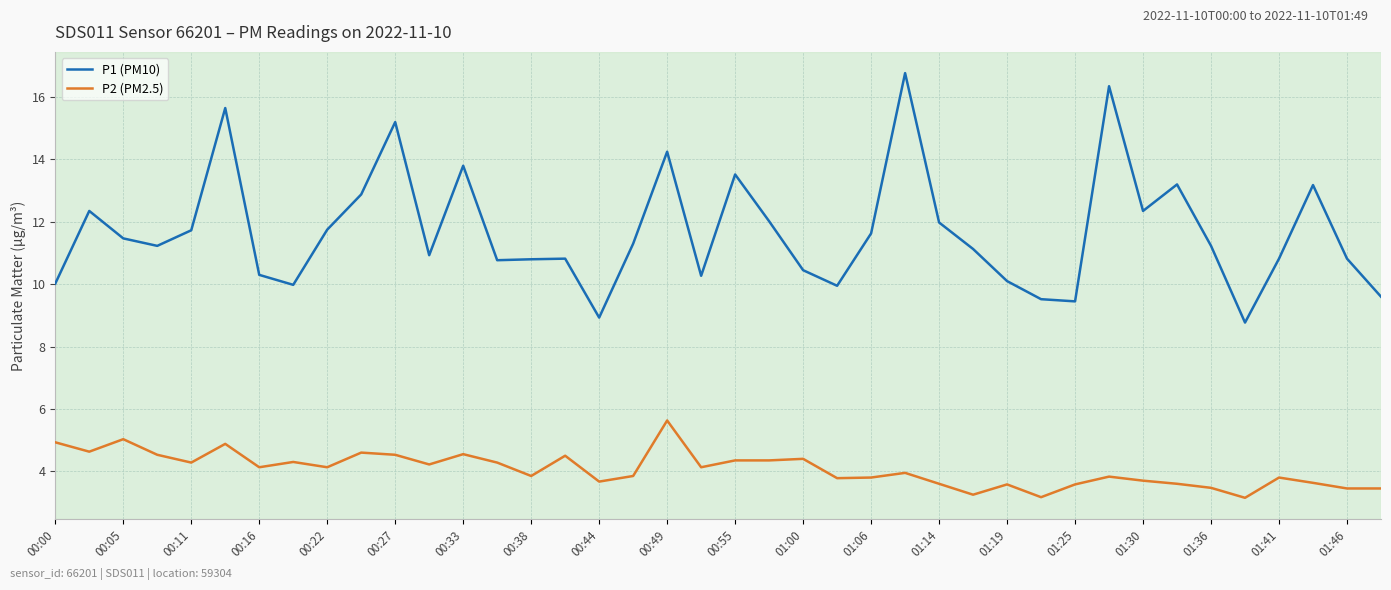

List the series in order of their peak value, lowest first.

P2 (PM2.5), P1 (PM10)